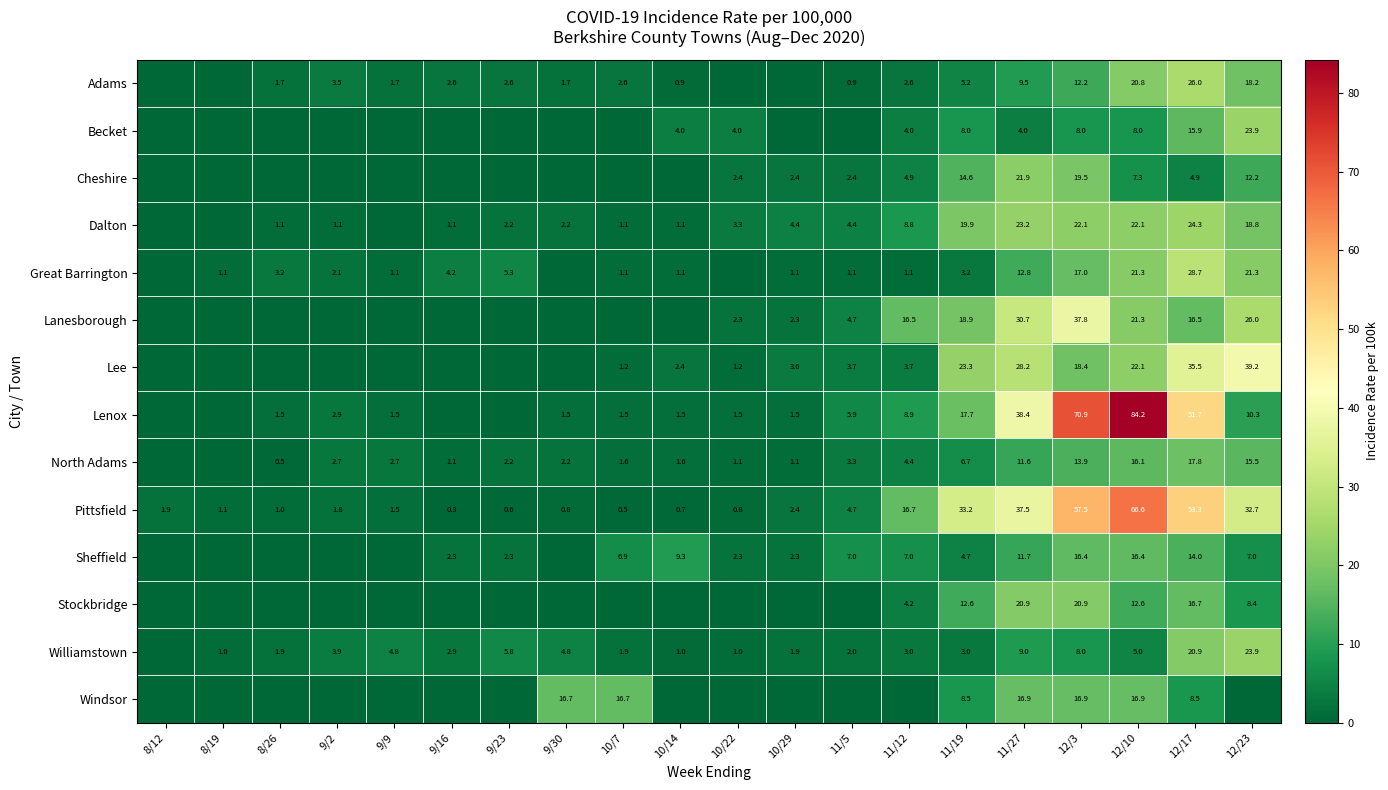

Which series changed the most between 8/19 and 11/12?

Lanesborough